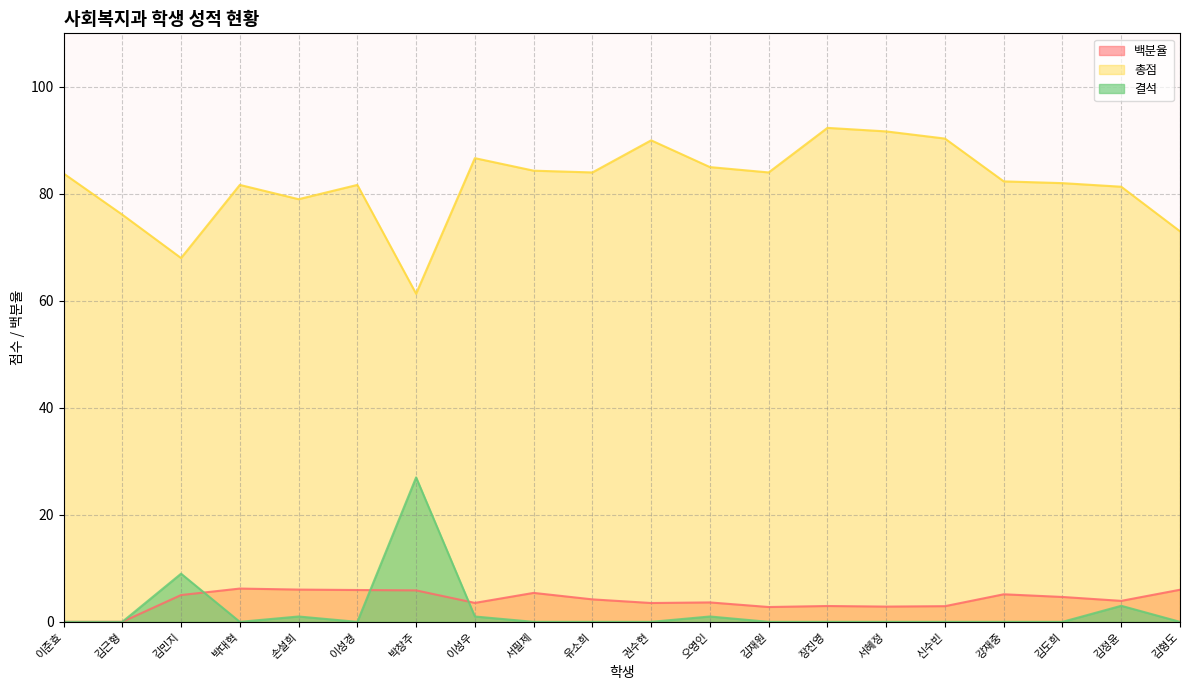

Is it true that 백분율 equals 10.0 at 손설희?

False